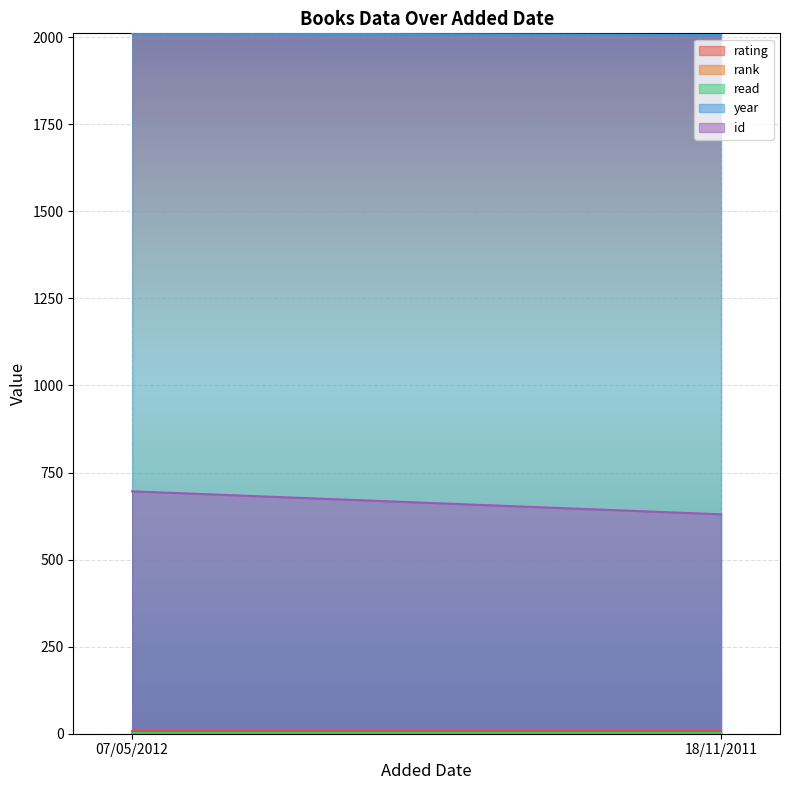

Is the value of year at 07/05/2012 greater than the value of rating at 18/11/2011?

Yes